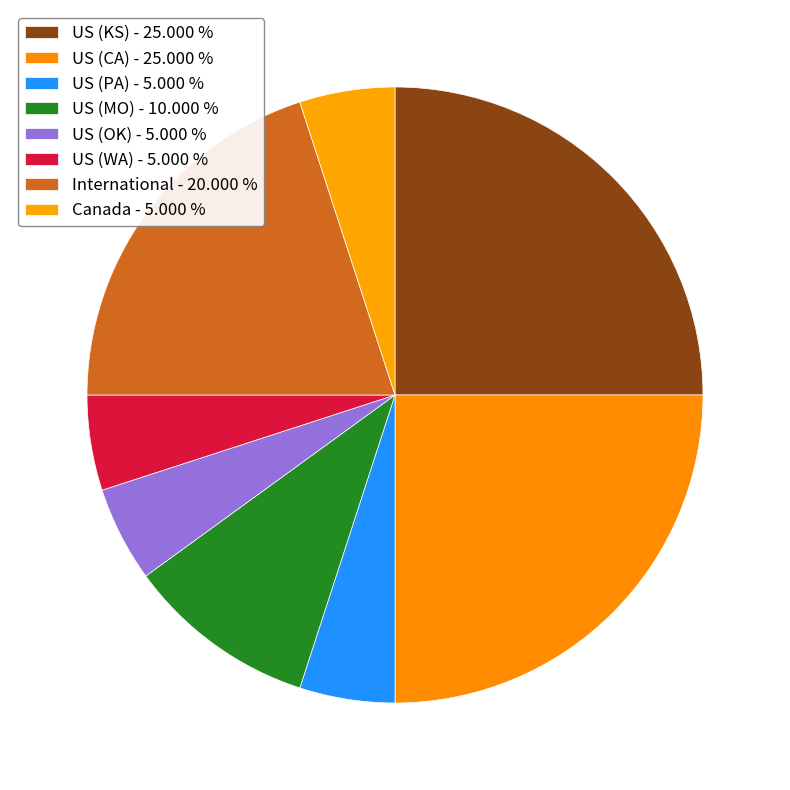

To the nearest percent, what percentage of the pie is International?

20%